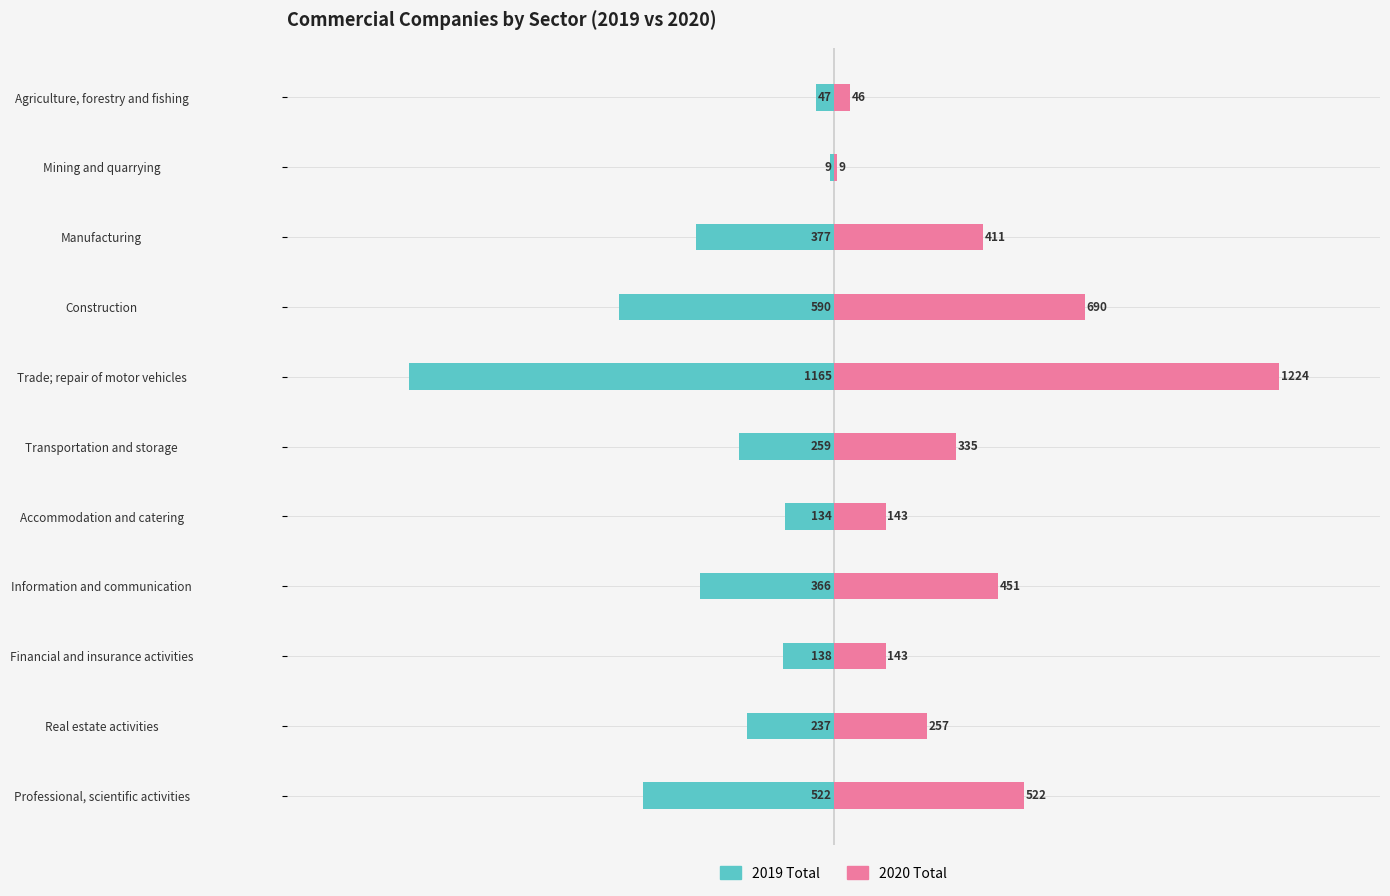

How many bars are there in total?

22